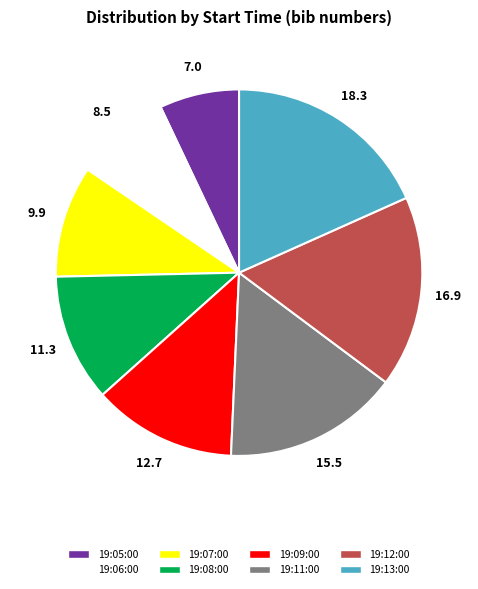

Is there any slice that represents more than half of the pie?

No